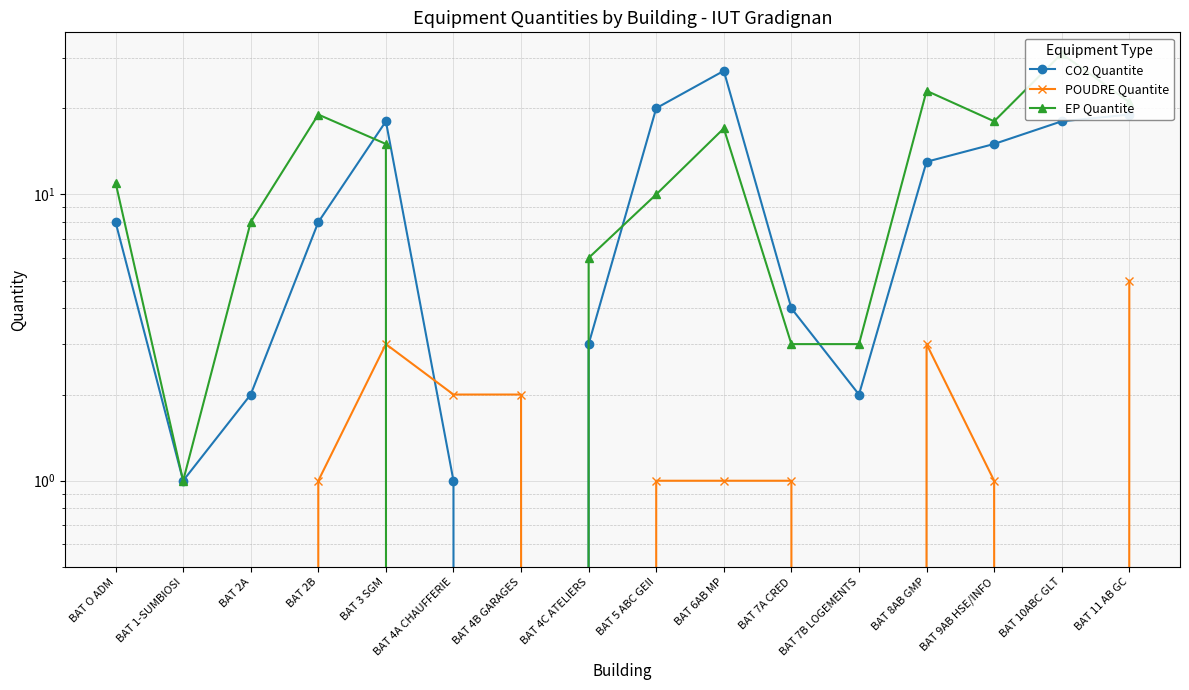

List the series in order of their peak value, highest first.

EP Quantite, CO2 Quantite, POUDRE Quantite